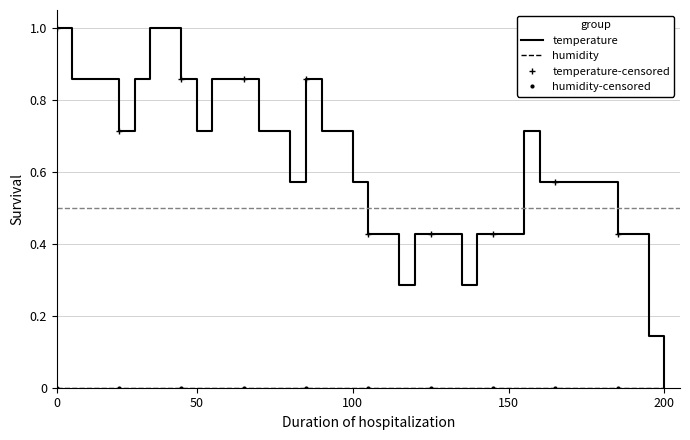

What is the approximate value at 00:02?

0.9